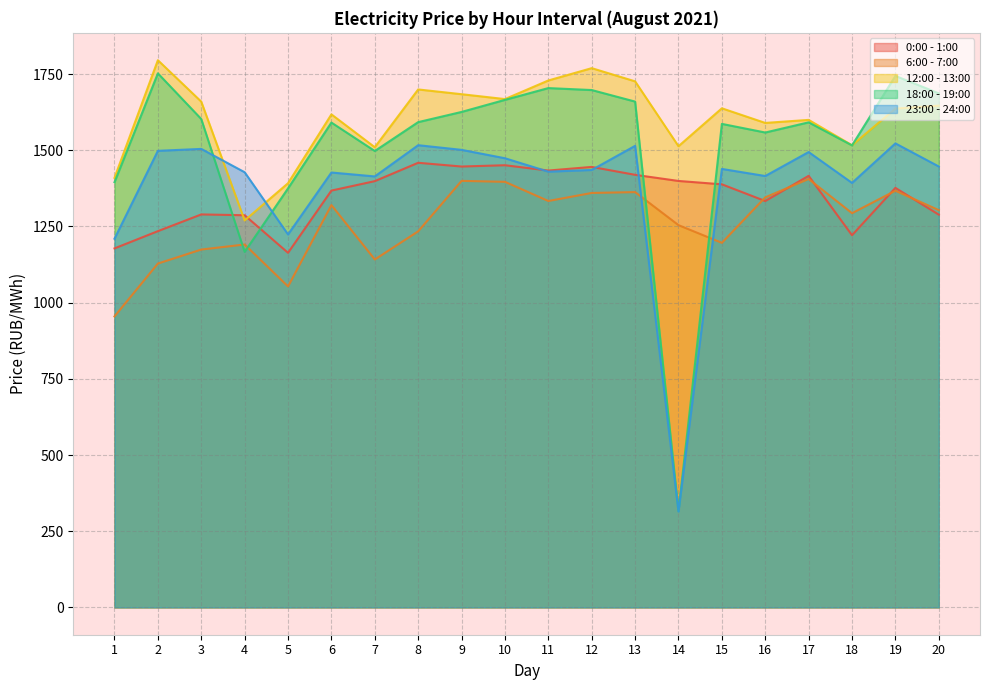

How many intersections are there between 23:00 - 24:00 and 6:00 - 7:00?

2